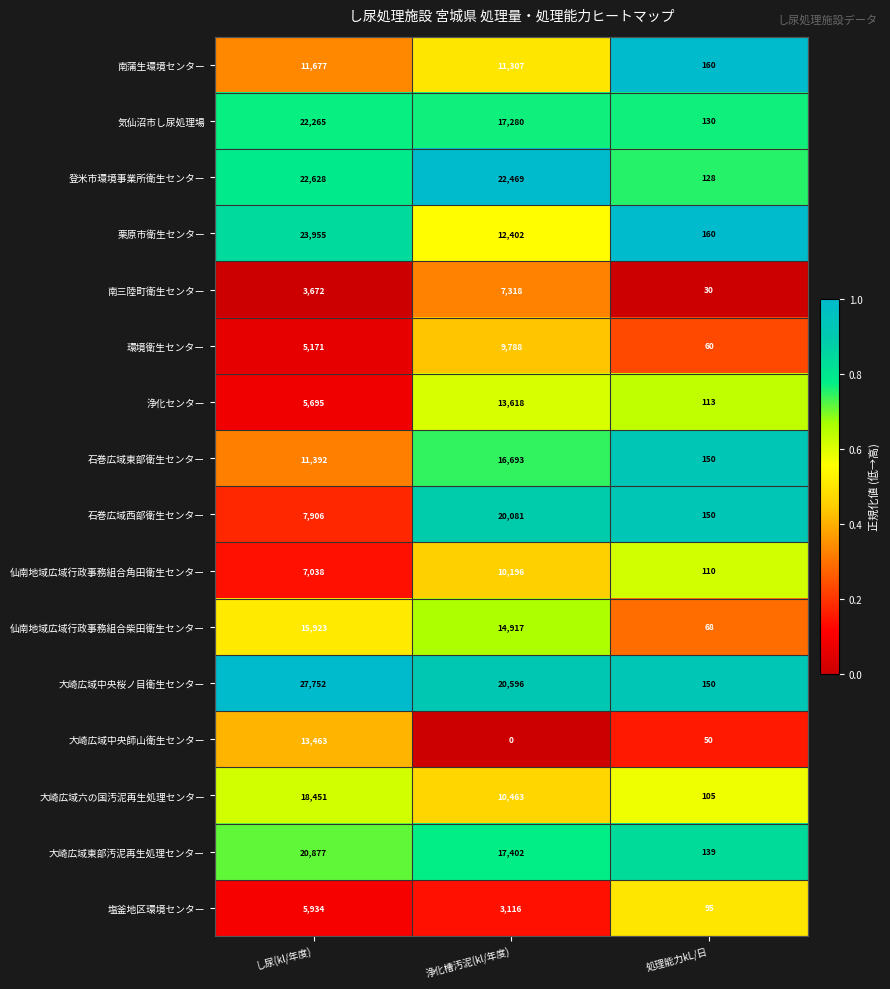

What is the difference between the 南三陸町衛生センター values at 処理能力kL/日 and 浄化槽汚泥(kl/年度)?

7288